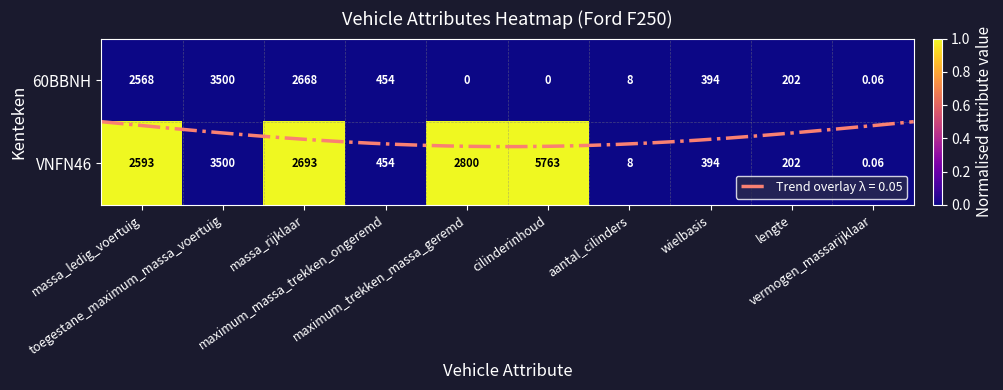

True or false: VNFN46 has a value of 0 at massa_rijklaar.

False